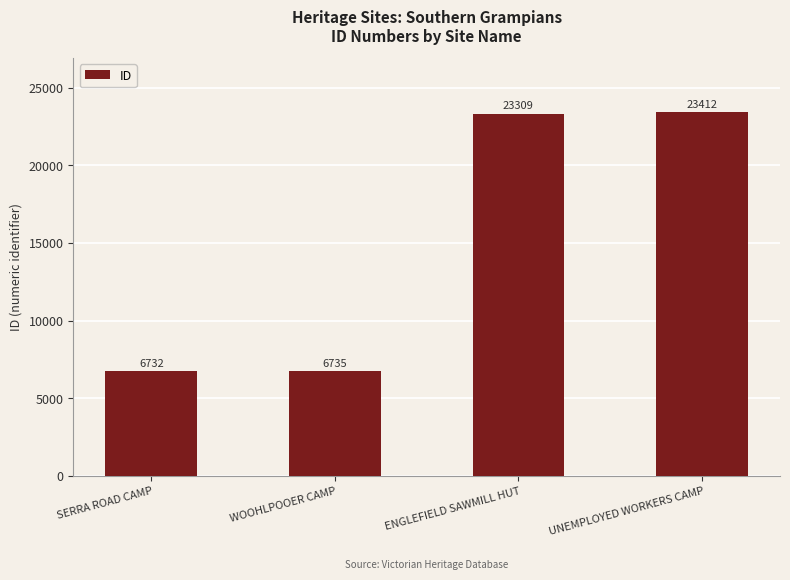

What is the minimum value shown in the chart?

6732